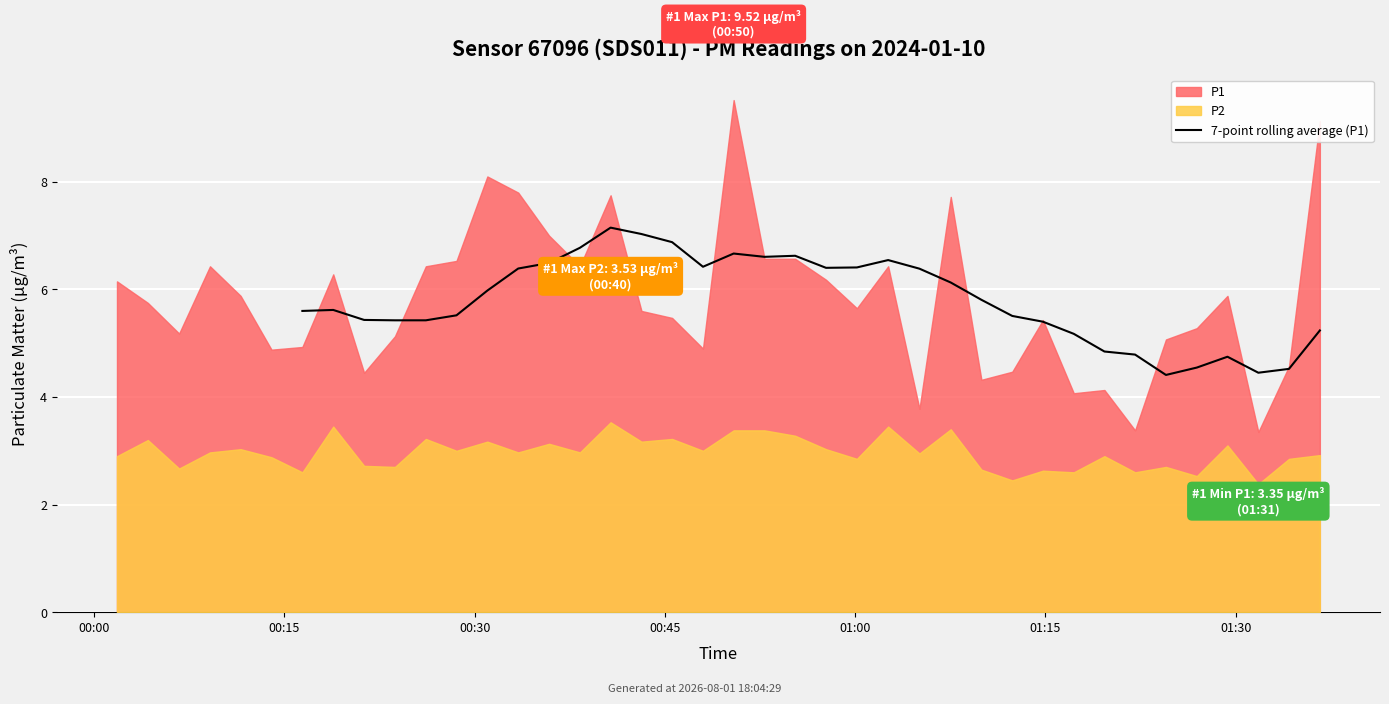

Read the value at 14.

6.7